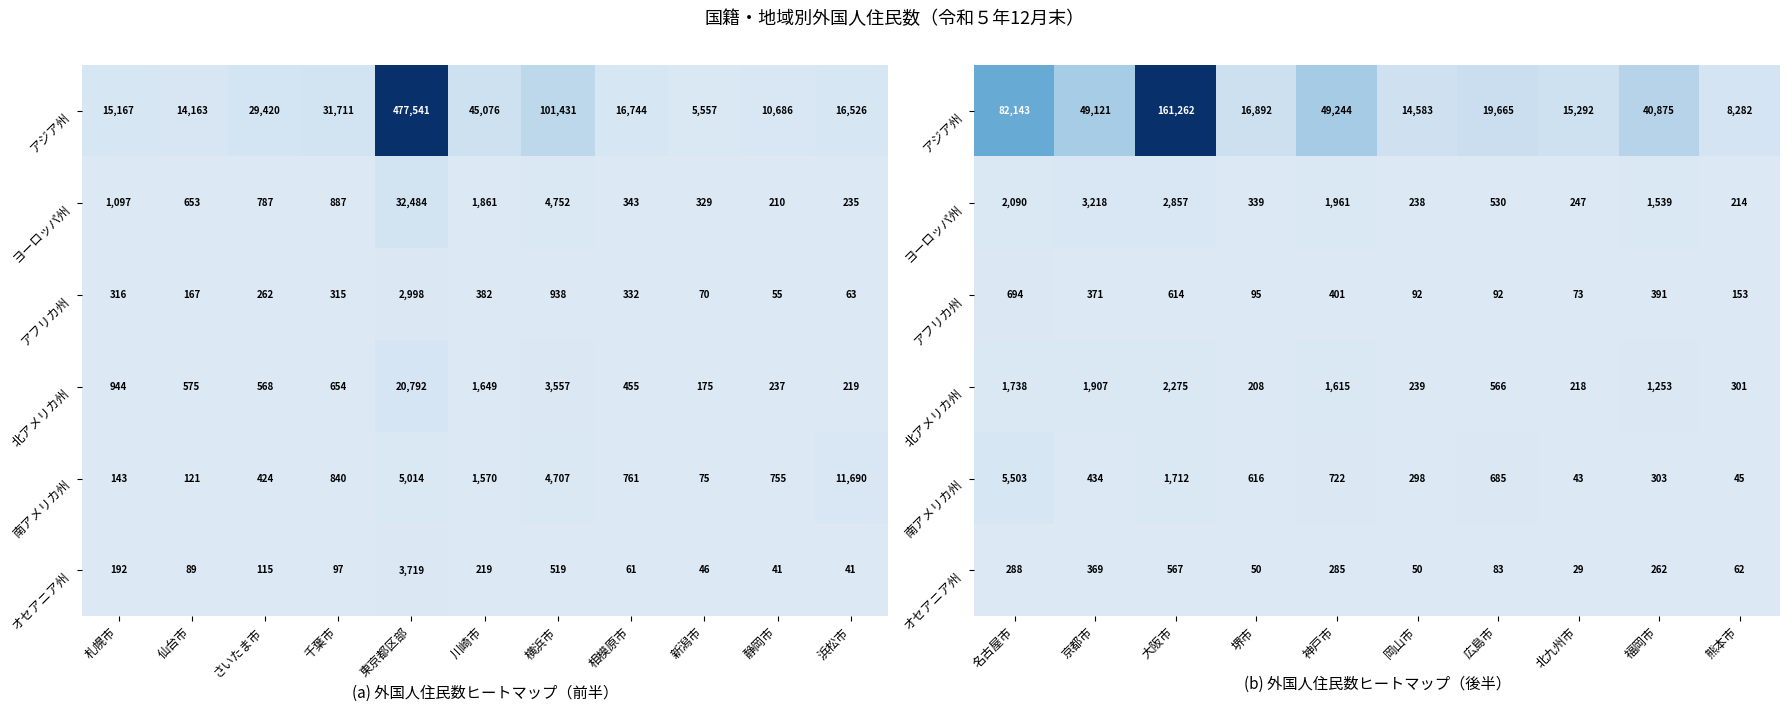

What is the minimum value shown in the chart?

29